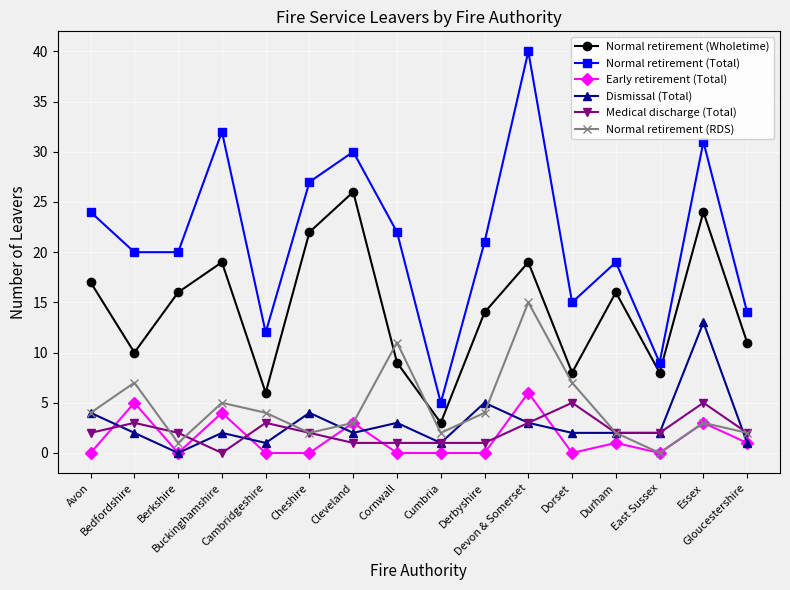

What is the label of the 16th point from the left?

Gloucestershire